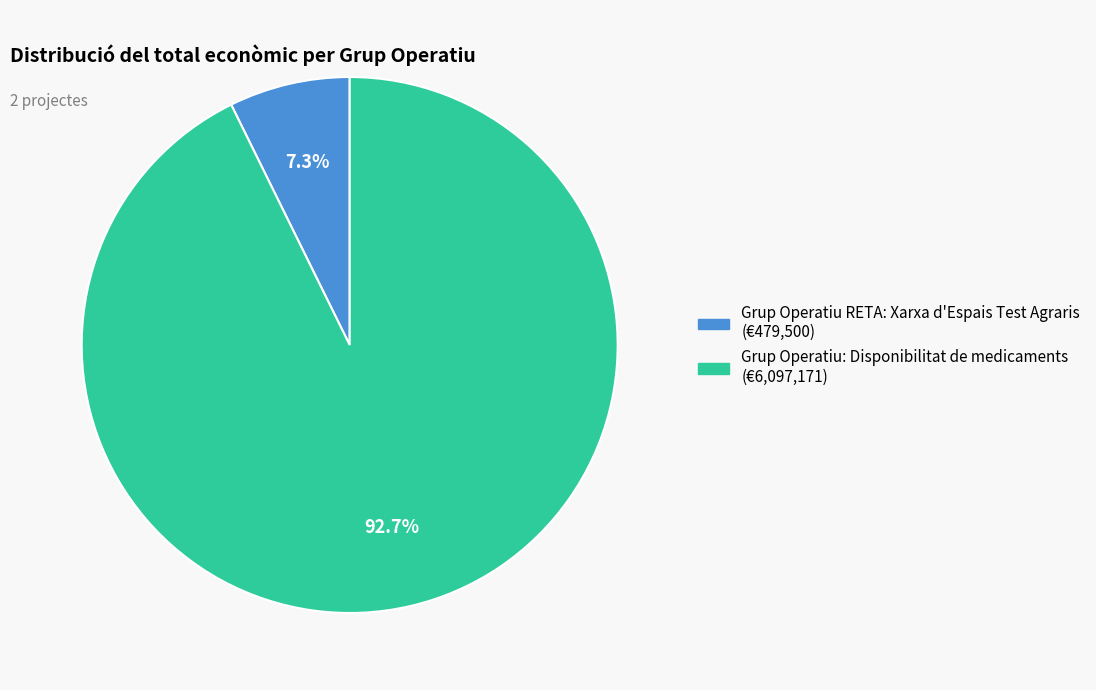

What percentage do Grup Operatiu: Disponibilitat de medicaments and Grup Operatiu RETA: Xarxa d'Espais Test Agraris together represent?

100.0%